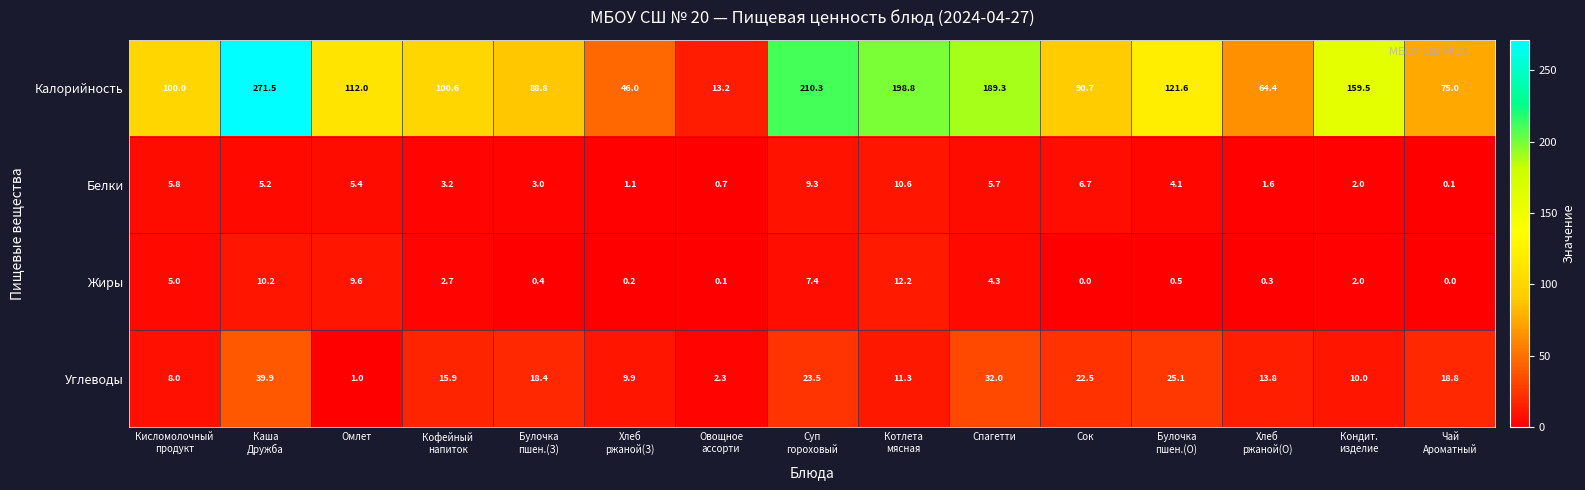

What is the sum of all Белки values?

64.5